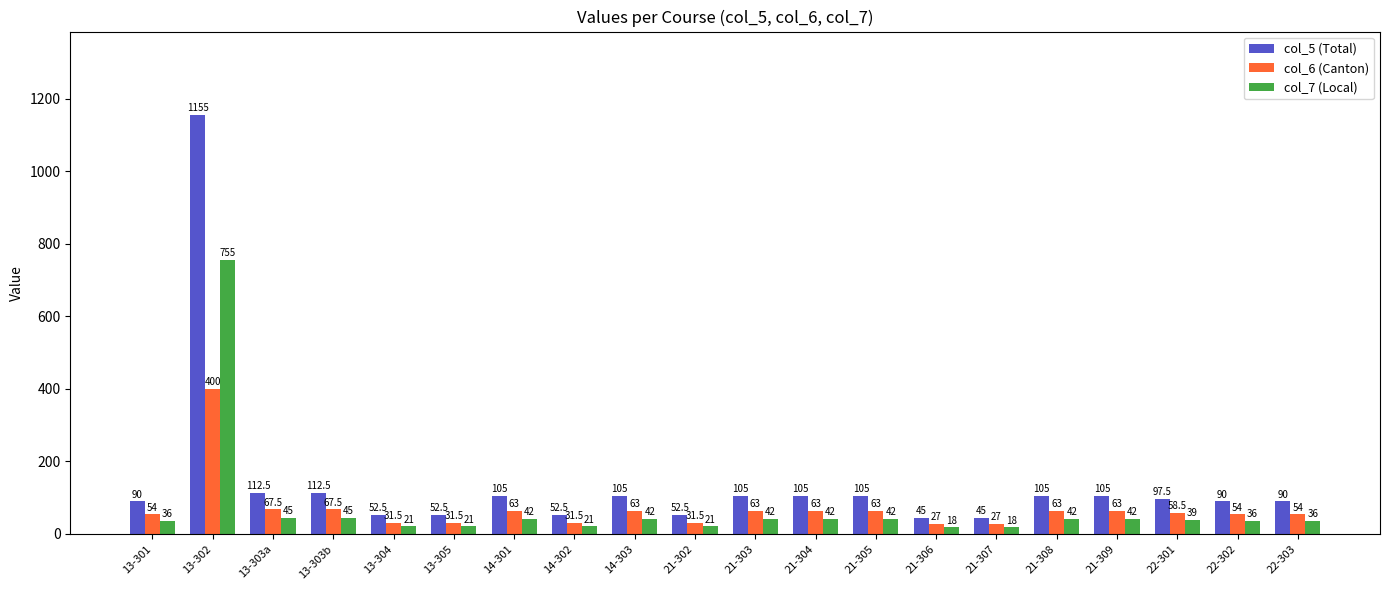

How many bars are there in each group?

3